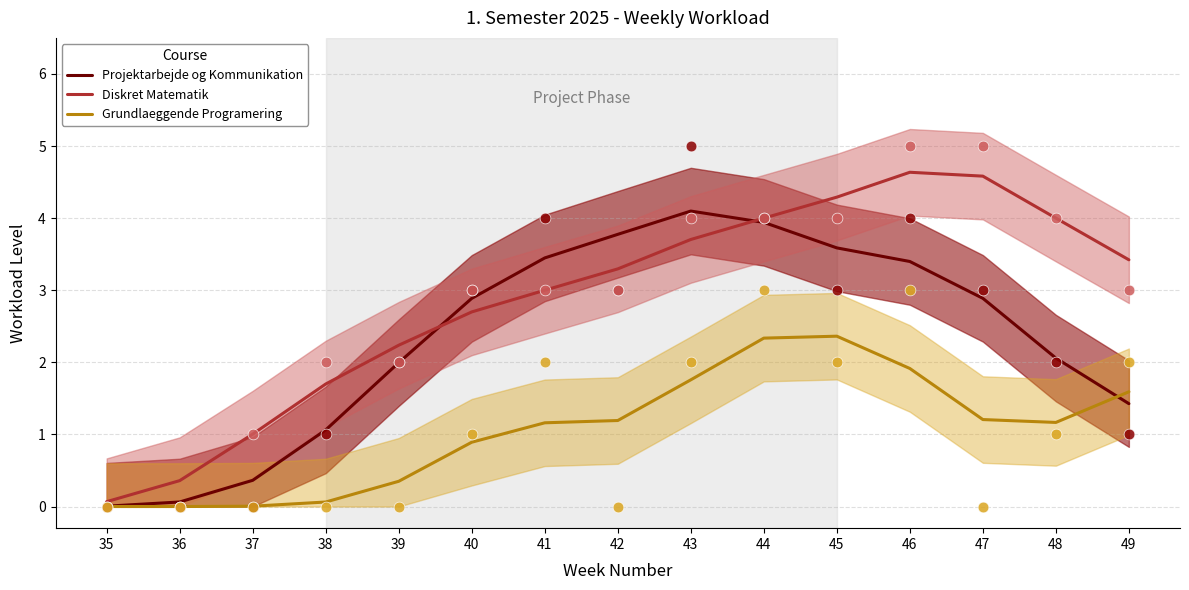

Which series has the largest total across all categories?

Diskret Matematik